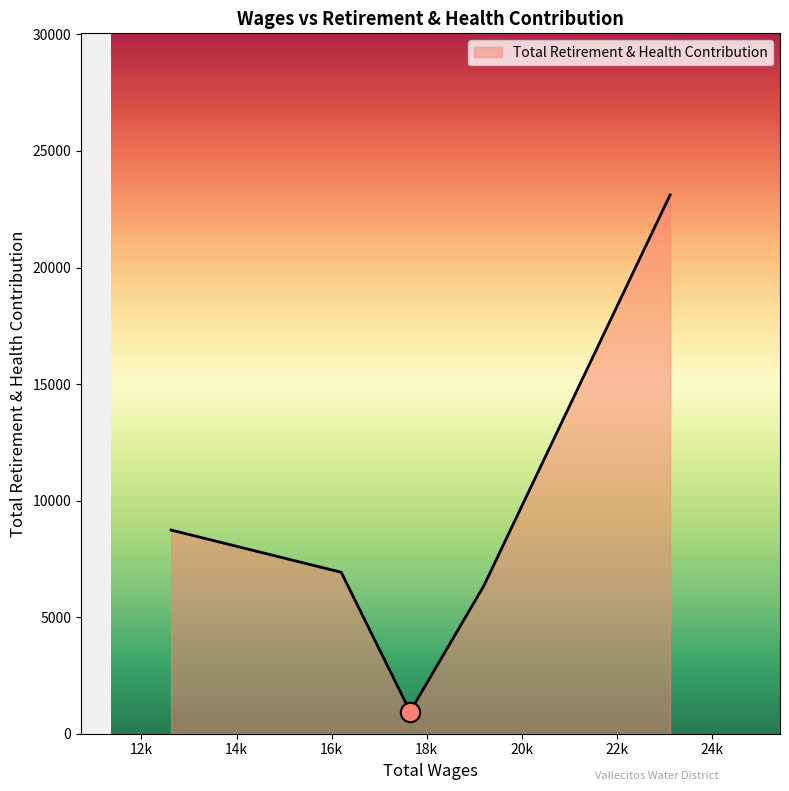

What is the maximum value shown in the chart?

23113